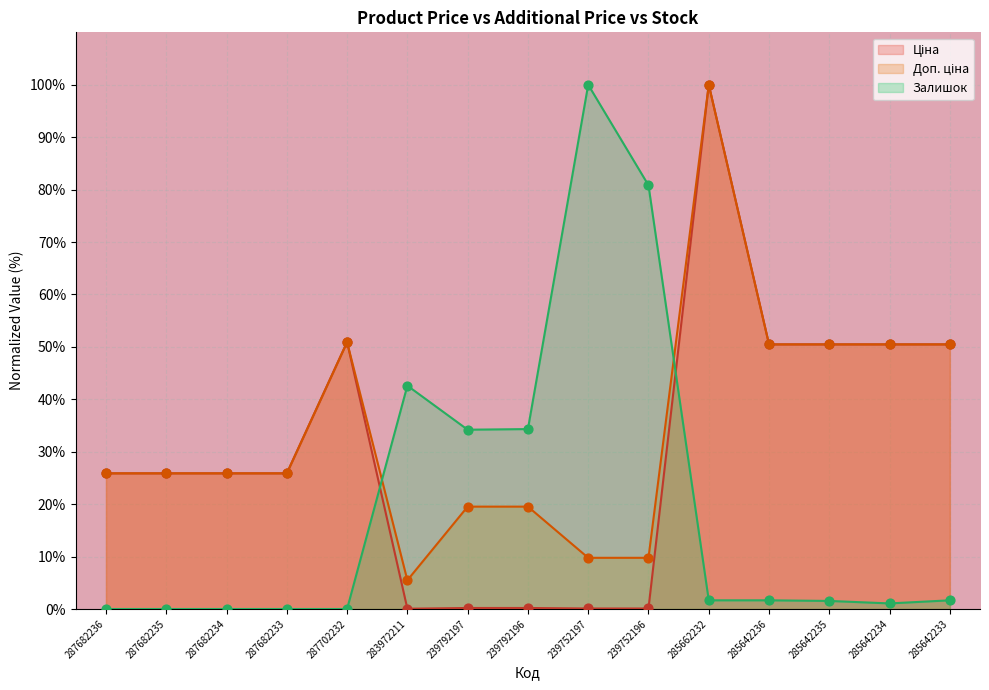

Which series contains the highest Y value?

Ціна